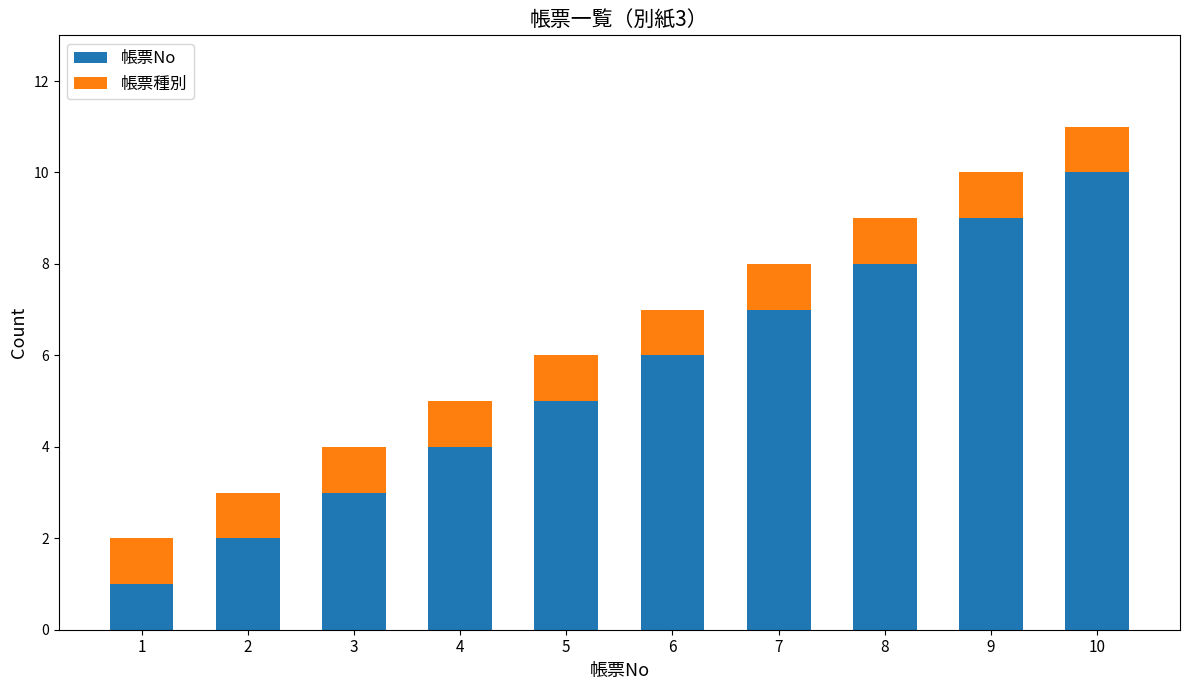

At which label does 帳票No reach its peak?

10